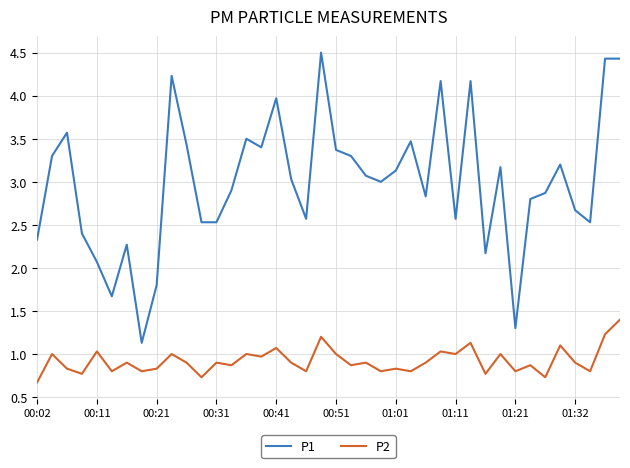

What is the smallest value displayed?

0.7